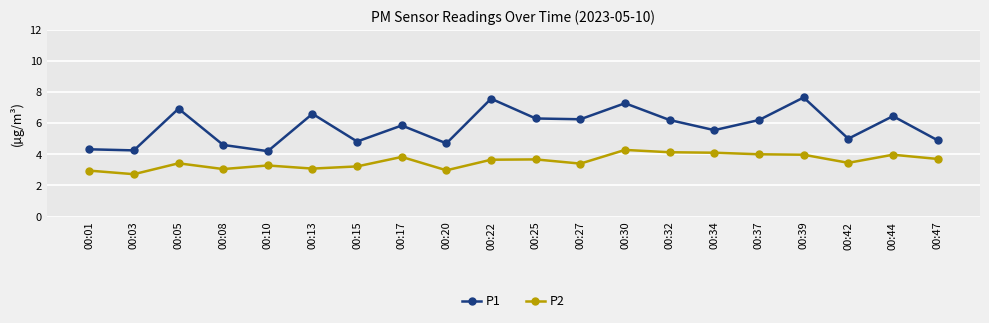

List the series in order of their overall mean, highest first.

P1, P2